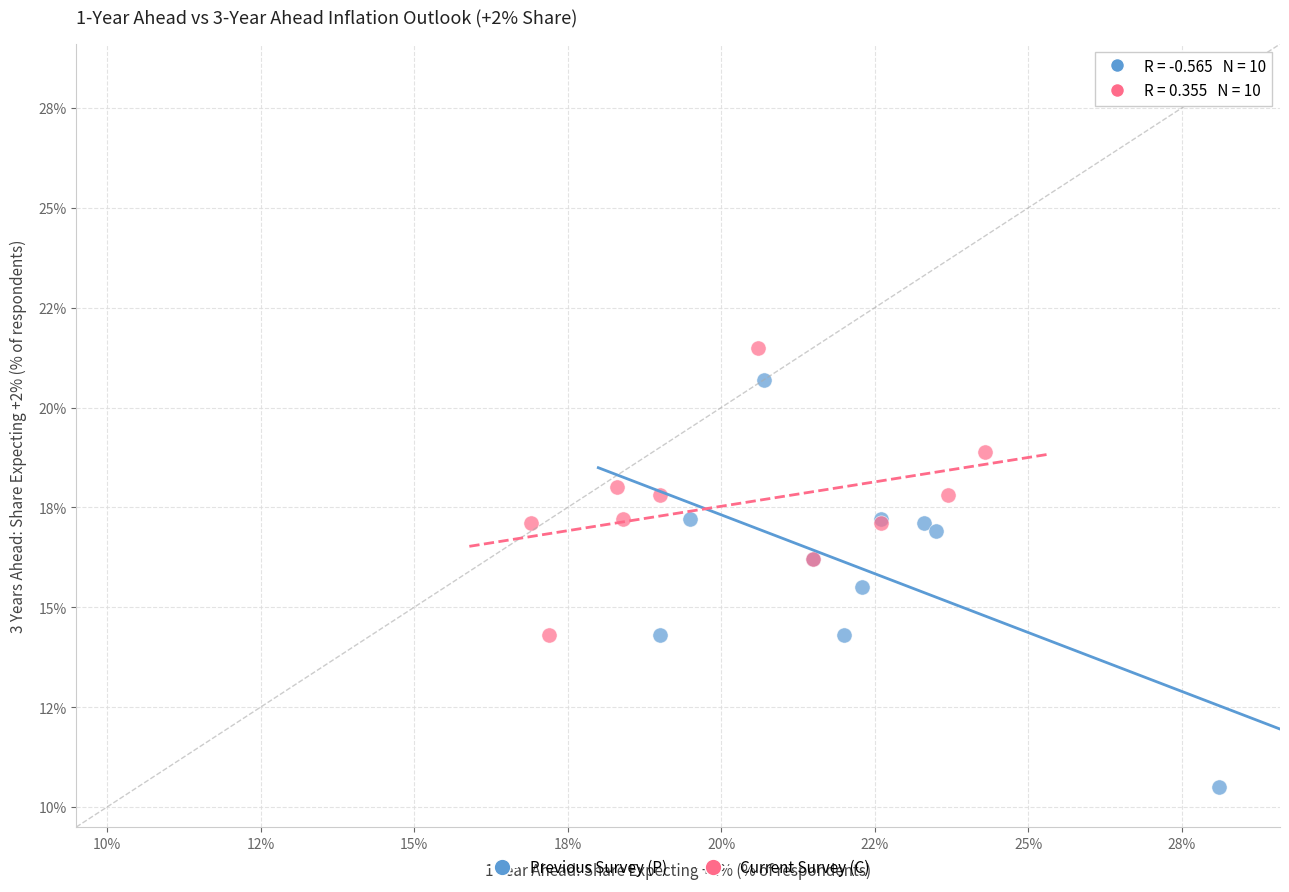

Which series reaches the minimum Y coordinate?

Previous Survey (P)